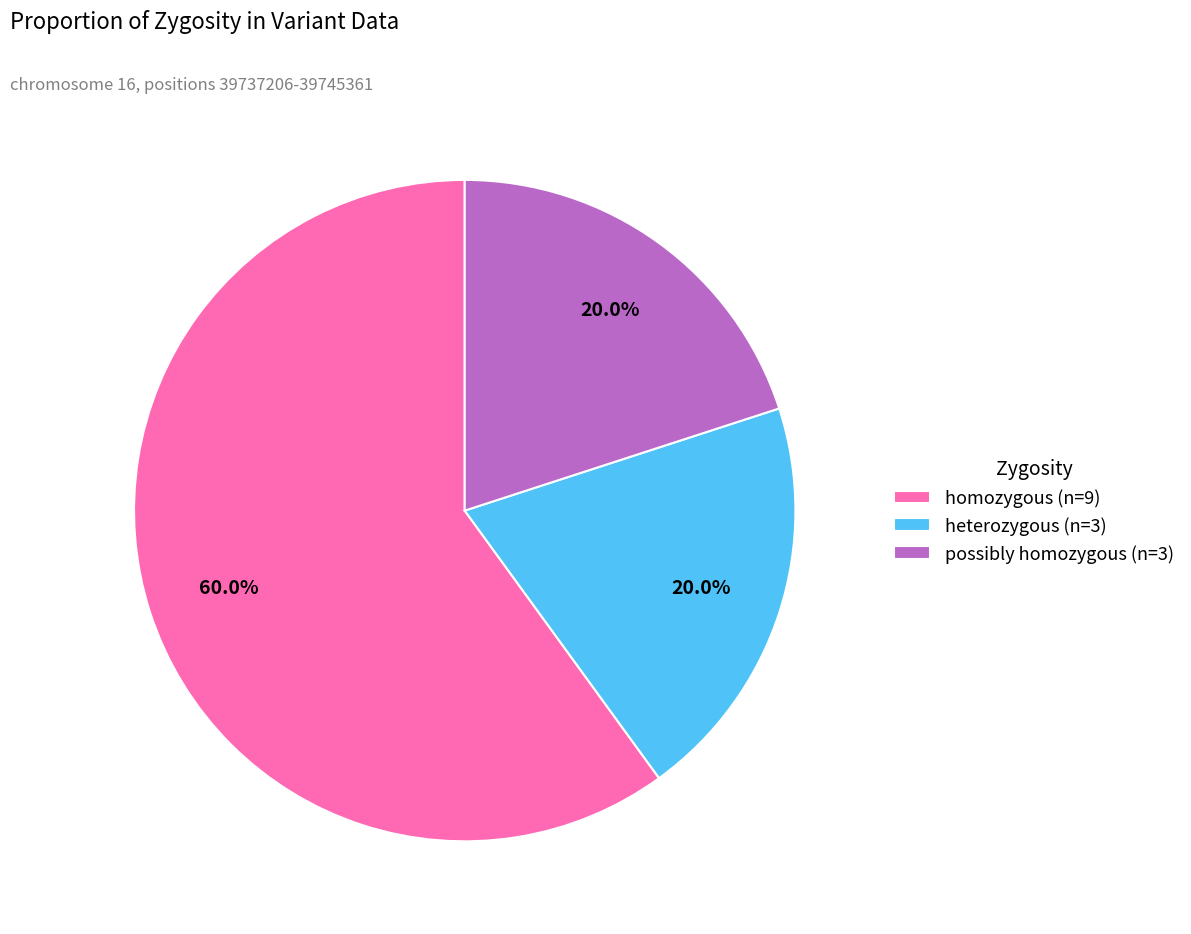

Which slice is the largest?

homozygous